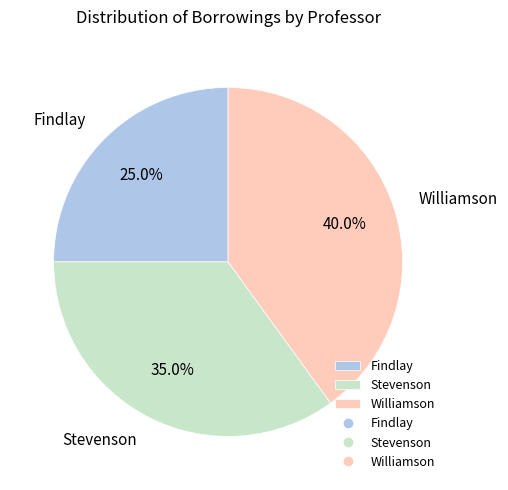

Which slice is the smallest?

Findlay